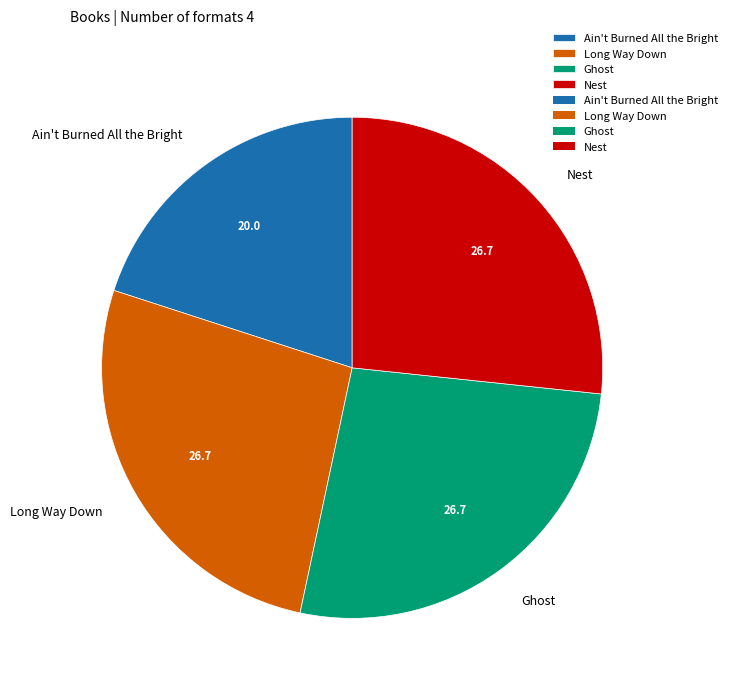

What is the smallest slice in the pie chart?

Ain't Burned All the Bright